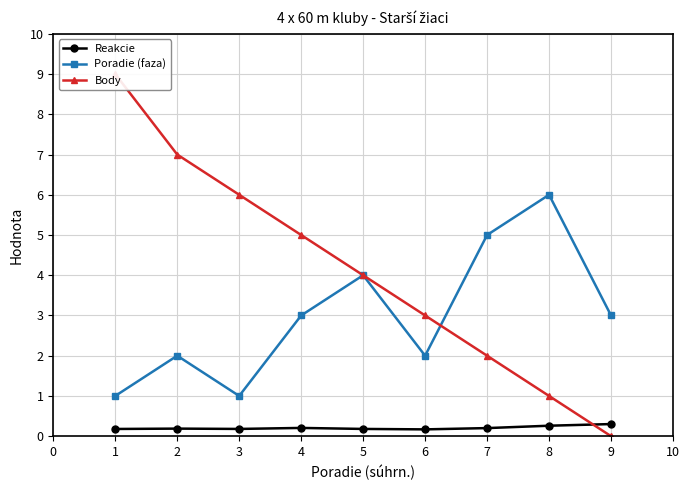

Where is the first local minimum for Poradie (faza)?

3